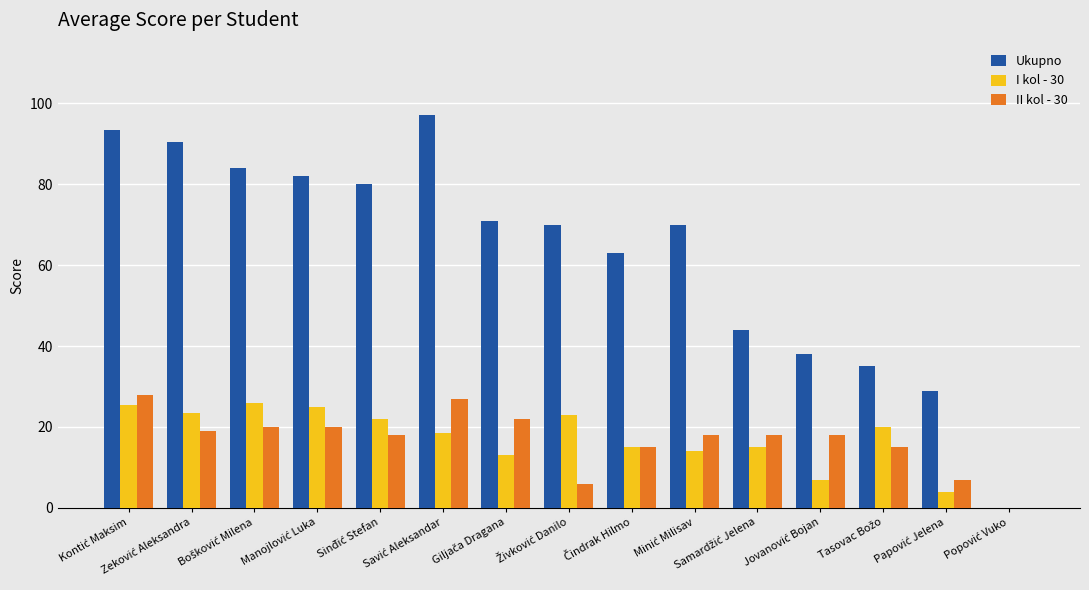

What is the greatest value displayed?

97.0